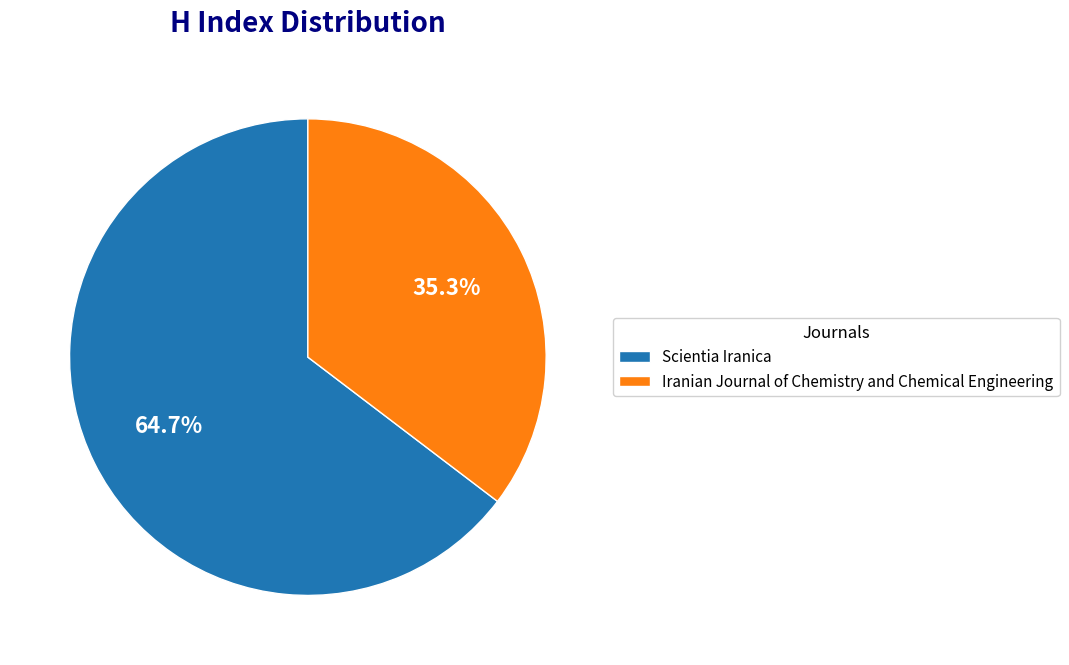

Do Scientia Iranica and Iranian Journal of Chemistry and Chemical Engineering together represent more than half of the pie?

Yes